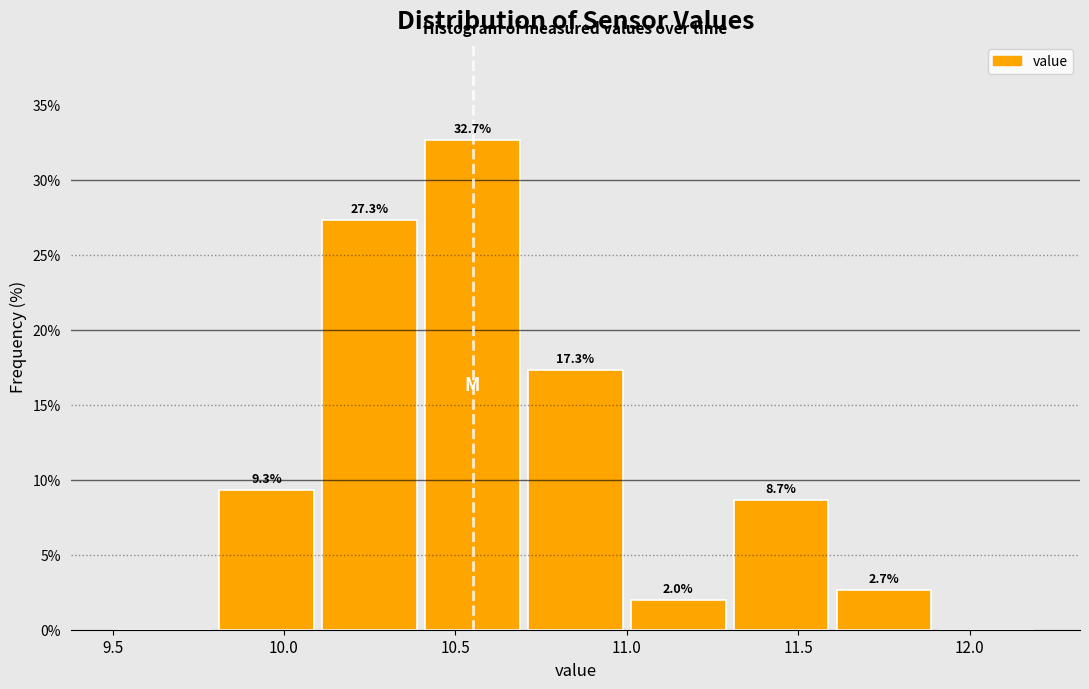

Over which range of the x-axis is the bar tallest?

10.4 to 10.7